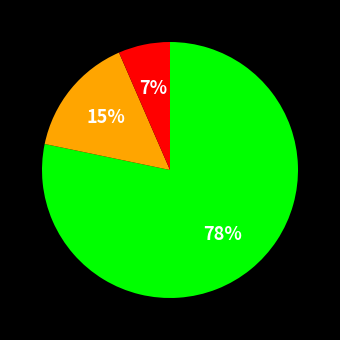

Does any single category account for the majority?

Yes